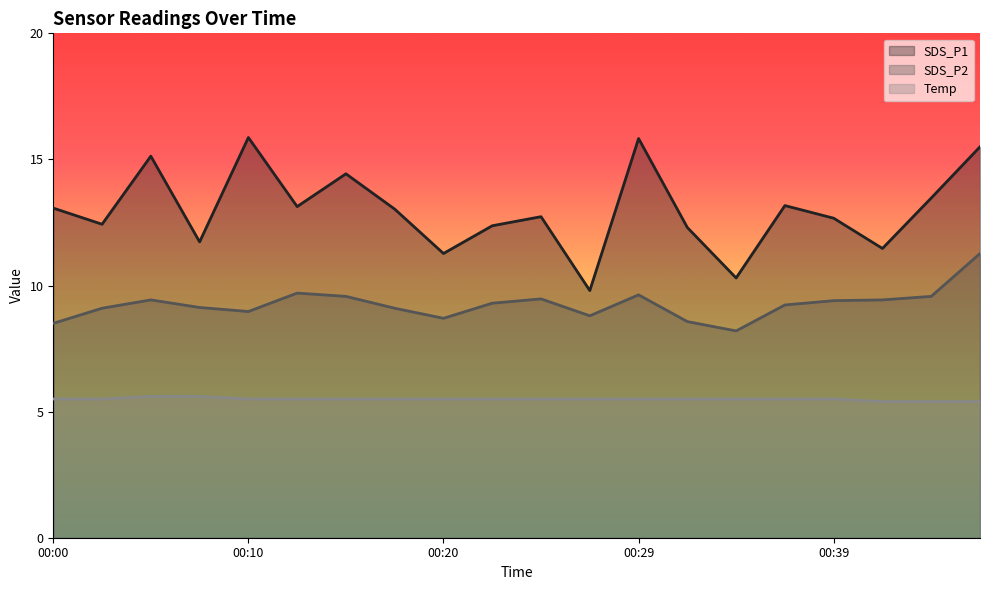

Does the chart display data point markers on the line(s)?

No